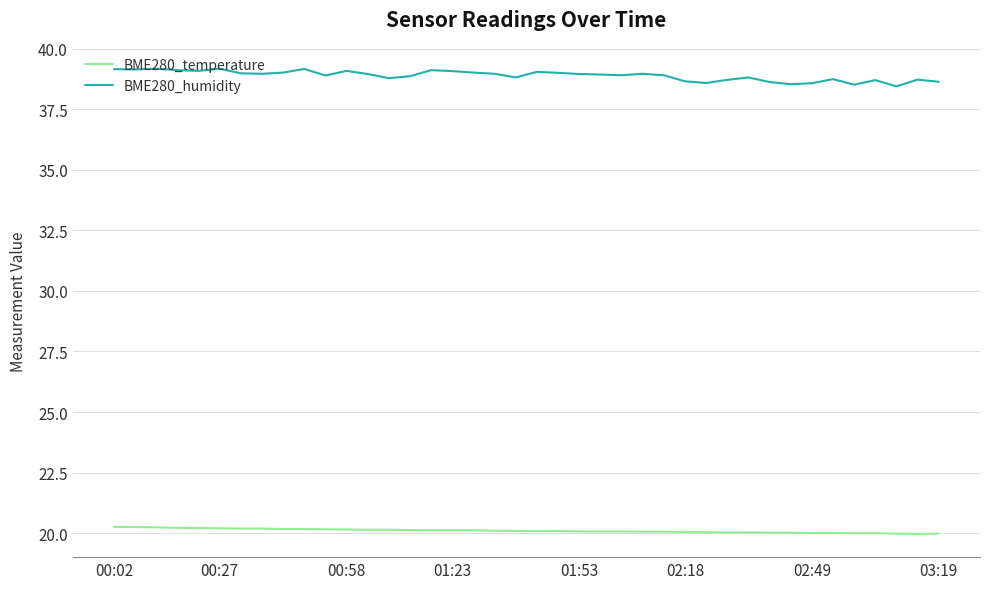

In BME280_humidity, how many points are lower than both neighbors (excluding endpoints)?

11